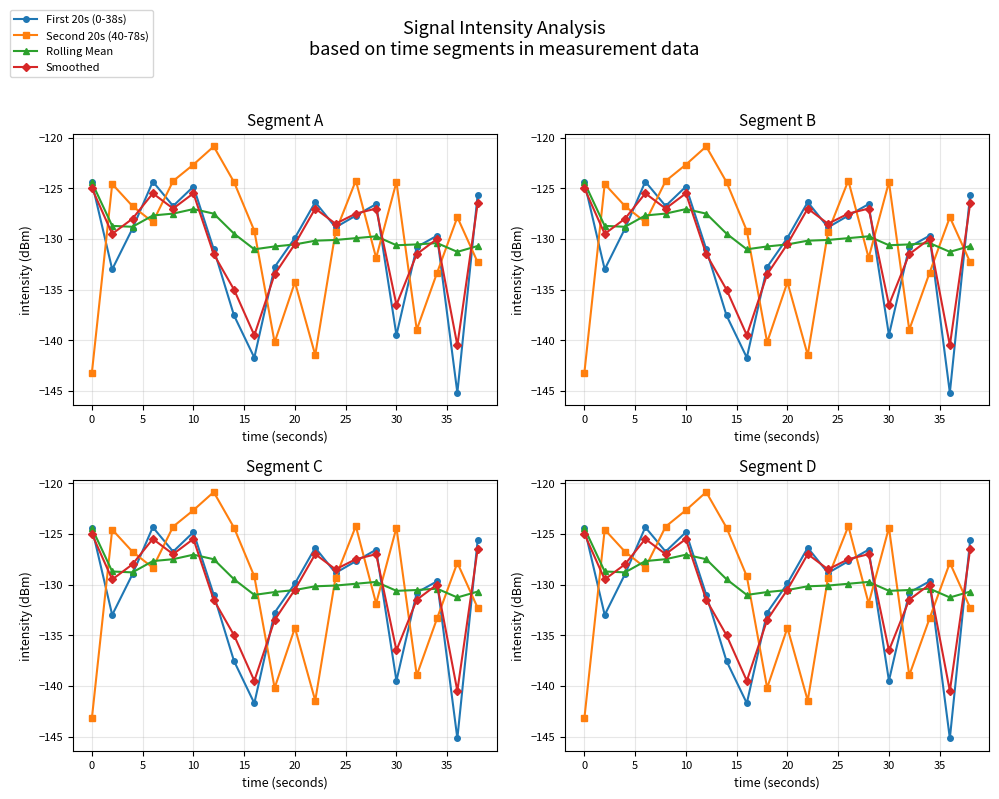

Reading right to left, transcribe all the data shown in this chart.

First 20s (0-38s): -125.6	-145.2	-129.7	-130.8	-139.5	-126.6	-127.7	-128.9	-126.4	-129.9	-132.8	-141.7	-137.6	-131.0	-124.8	-126.7	-124.3	-129.0	-133.0	-124.4
Second 20s (40-78s): -132.3	-127.9	-133.3	-139.0	-124.4	-131.9	-124.2	-129.3	-141.5	-134.3	-140.2	-129.2	-124.4	-120.9	-122.7	-124.3	-128.3	-126.8	-124.6	-143.2
Rolling Mean: -130.7	-131.3	-130.4	-130.5	-130.6	-129.7	-129.9	-130.1	-130.2	-130.5	-130.7	-131.0	-129.5	-127.5	-127.1	-127.5	-127.7	-128.8	-128.7	-124.4
Smoothed: -126.5	-140.5	-130.0	-131.5	-136.5	-127.0	-127.5	-128.5	-127.0	-130.5	-133.5	-139.5	-135.0	-131.5	-125.5	-127.0	-125.5	-128.0	-129.5	-125.0